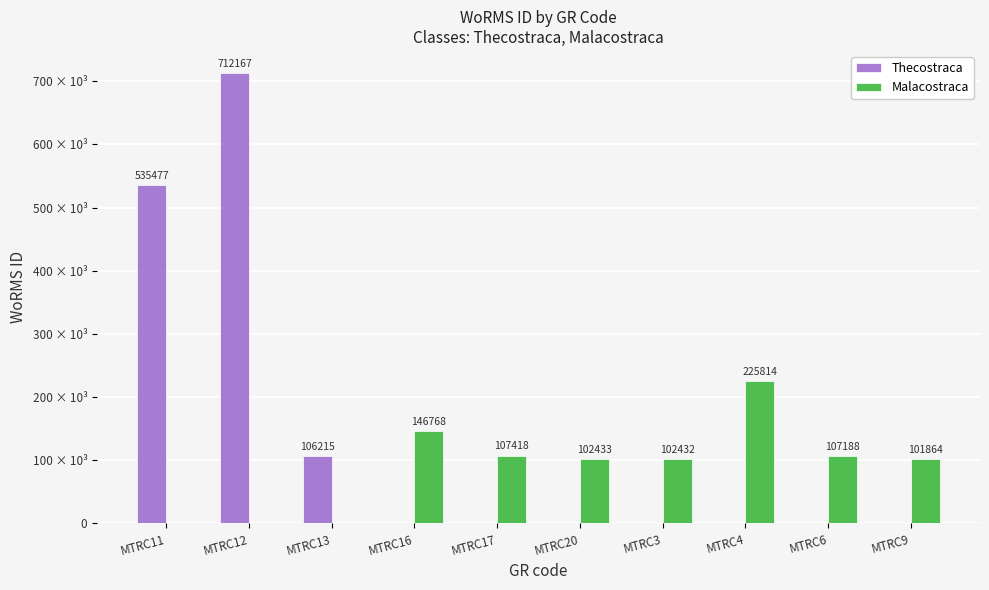

Does the chart contain stacked bars?

No